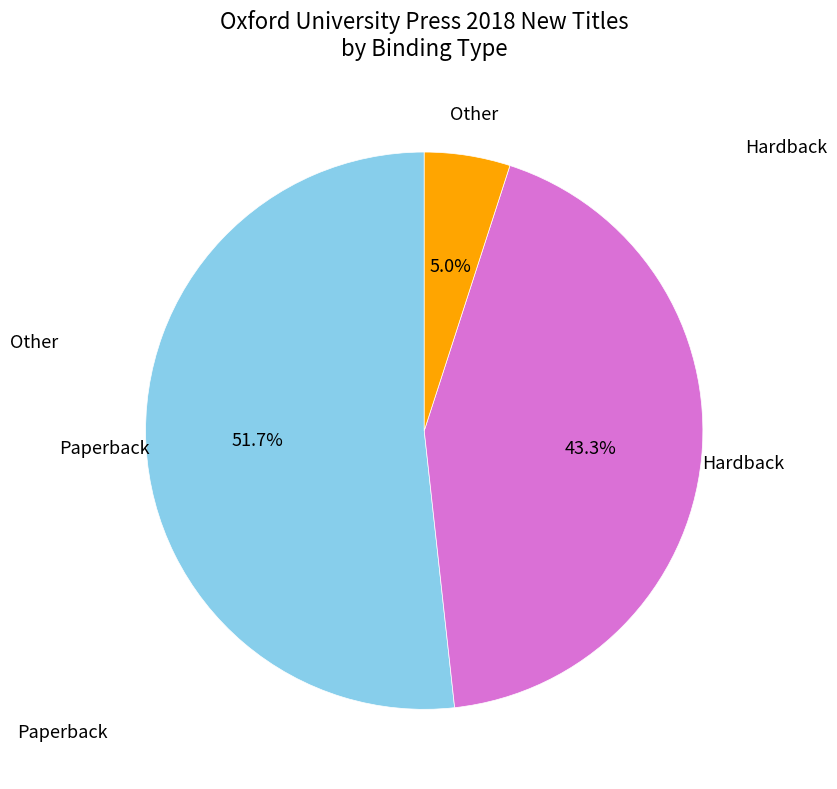

Does any single category account for the majority?

Yes